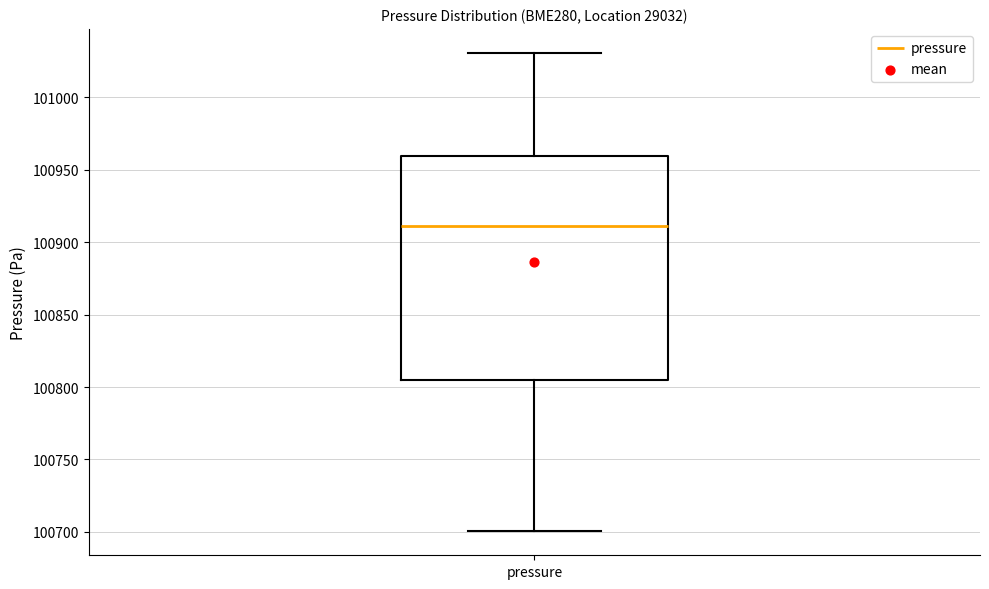

Read this box plot against the y-axis: the position of the median line, the range covered by the box, and the ends of both whiskers. The values are not printed on the chart, so give them approximately, as read against the axis.

median 100910, box 100805 to 100960, whiskers 100700 to 101030